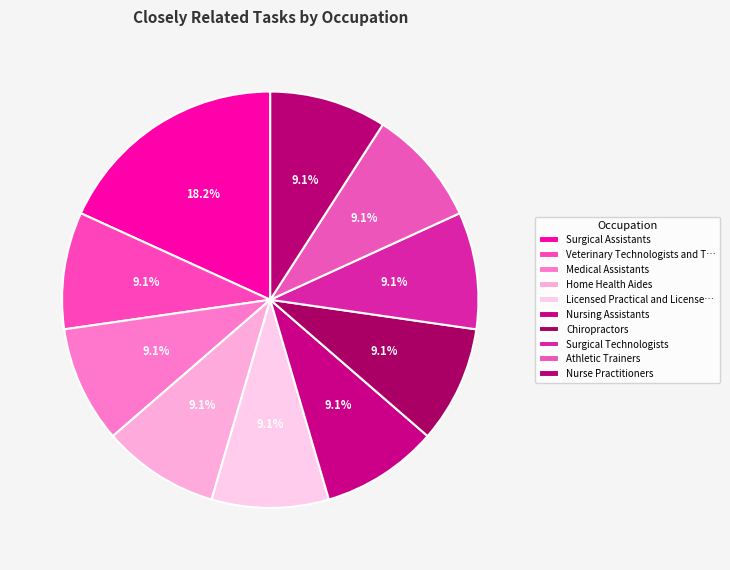

What is the ratio of the value at Nurse Practitioners to the value at Athletic Trainers?

1.0